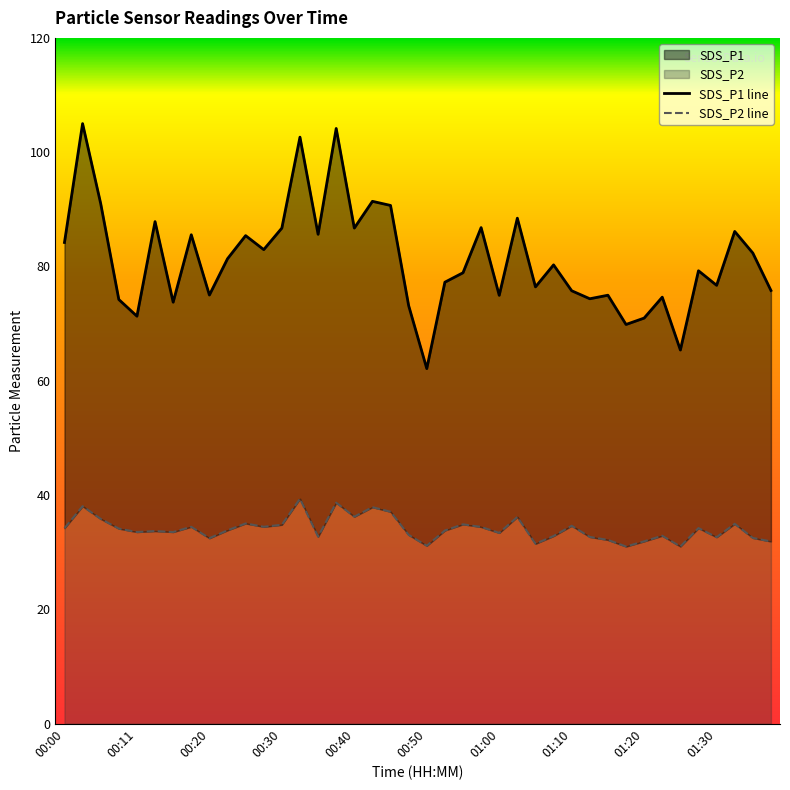

Does the chart have visible grid lines?

No